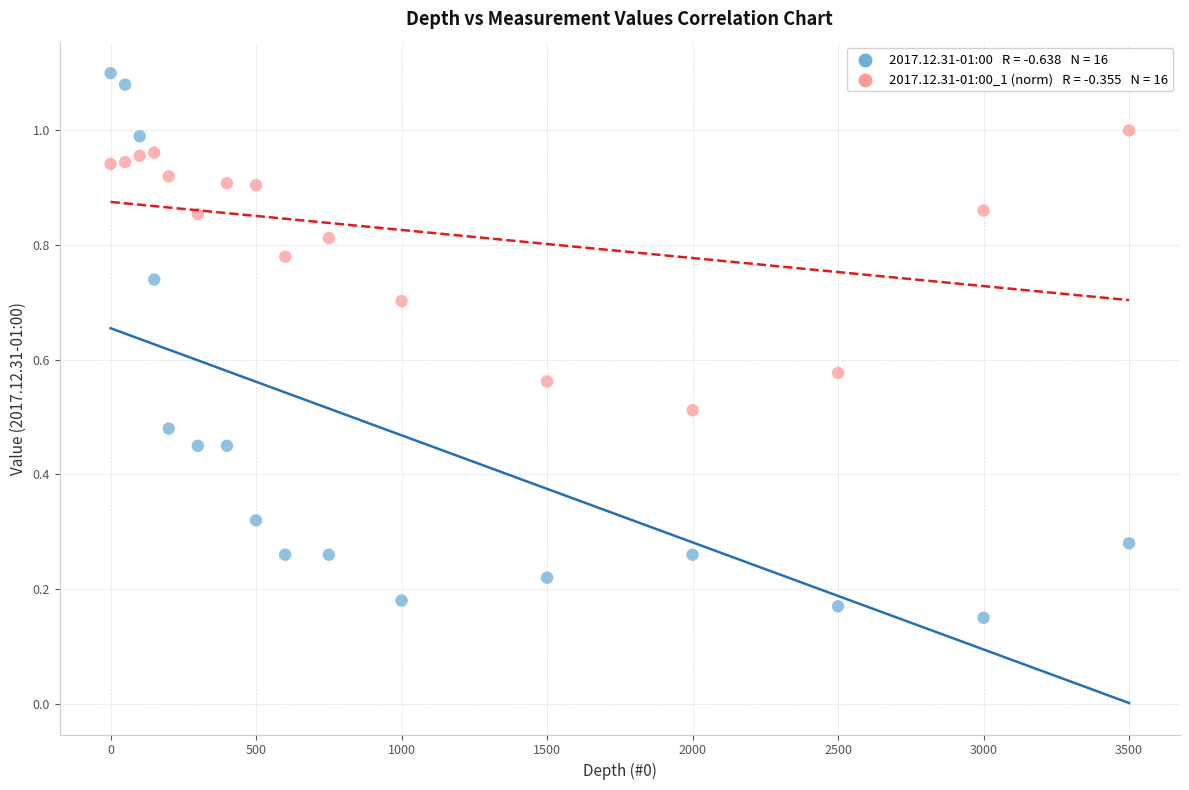

Across all data points, what is the range of X values (max minus min)?

3500.0